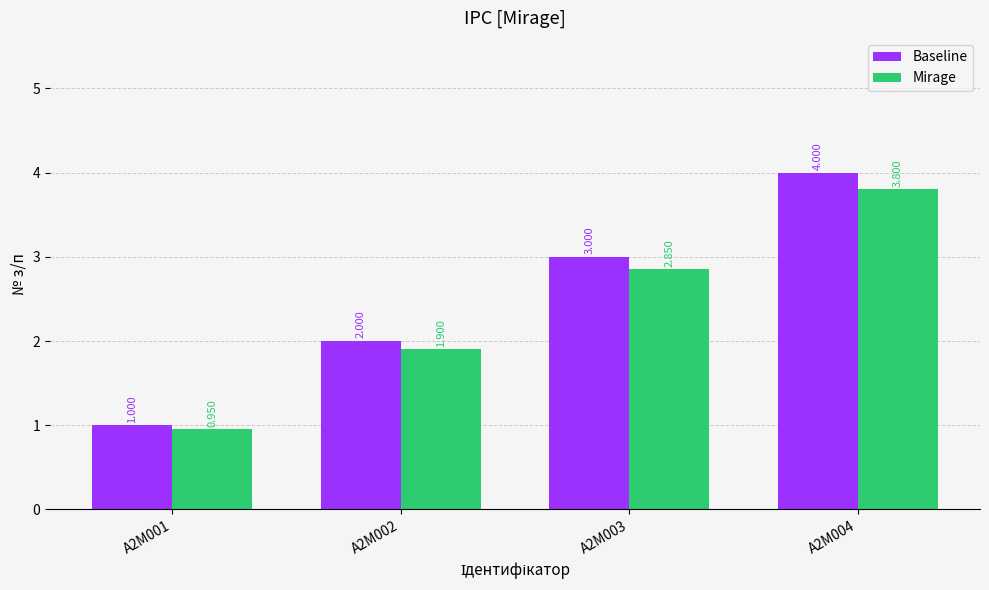

At which label does Mirage reach its peak?

A2M004